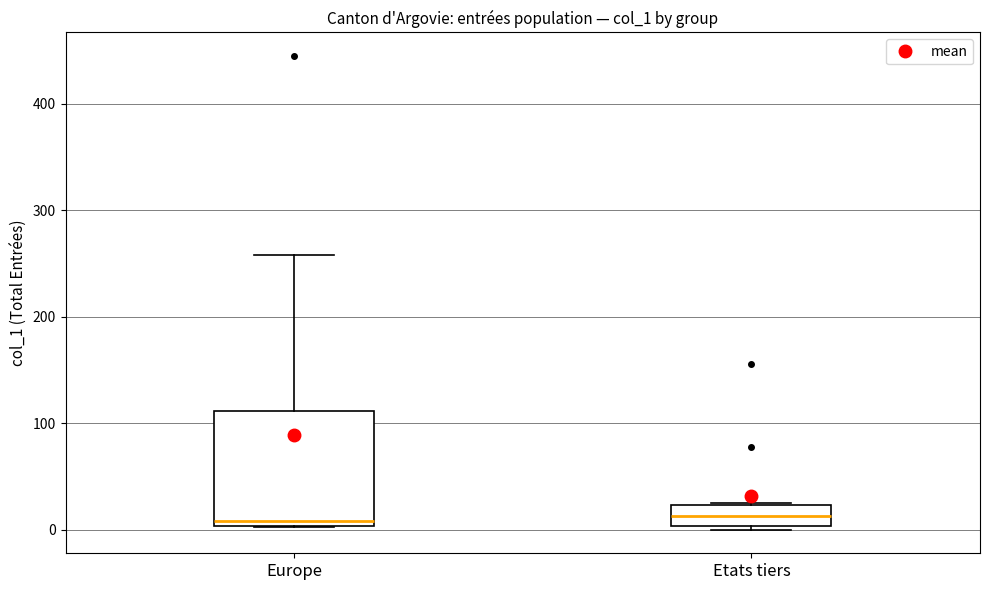

Where is the upper edge of the box for Europe on the y-axis? The values are not printed on the chart, so give them approximately, as read against the axis.

110